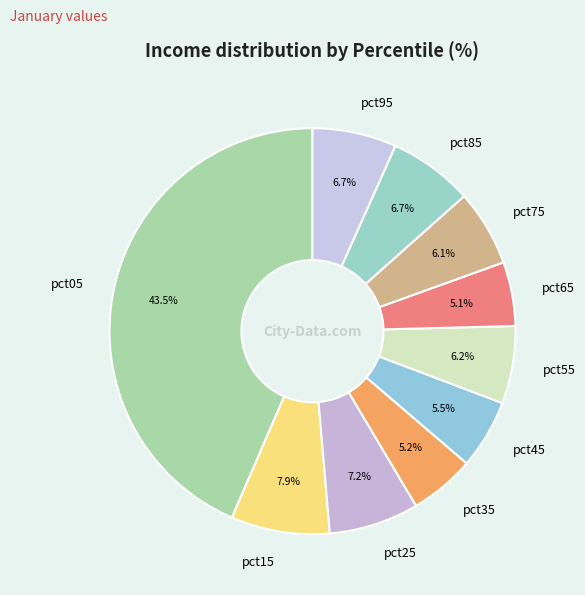

How many slices are in this pie chart?

10